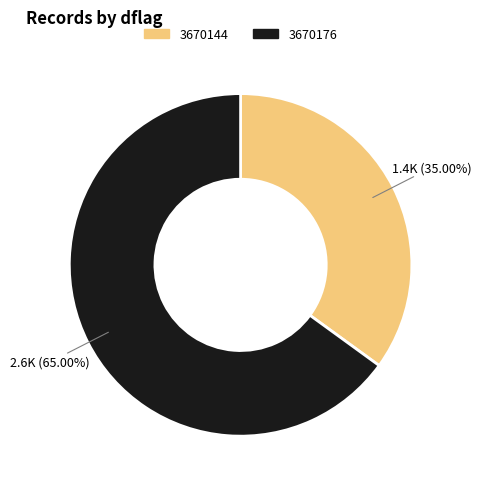

What percentage do 3670176 and 3670144 together represent?

100.0%